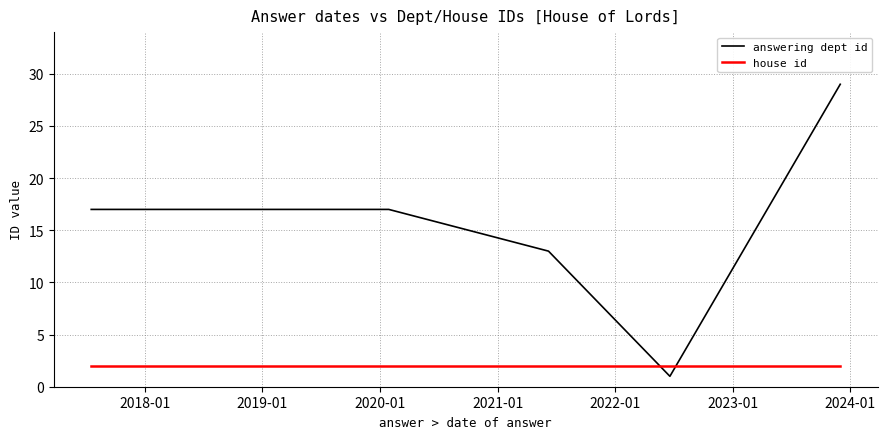

Which series has the largest total across all categories?

answering dept id